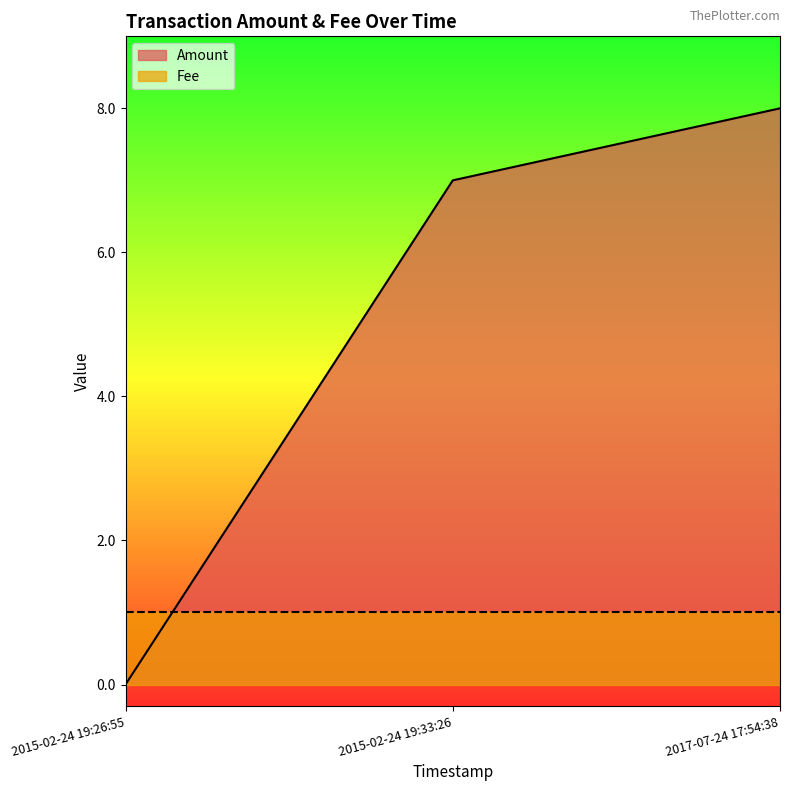

Reading left to right, list all the values displayed in this chart.

2015-02-24 19:26:55=0	2015-02-24 19:33:26=7	2017-07-24 17:54:38=8